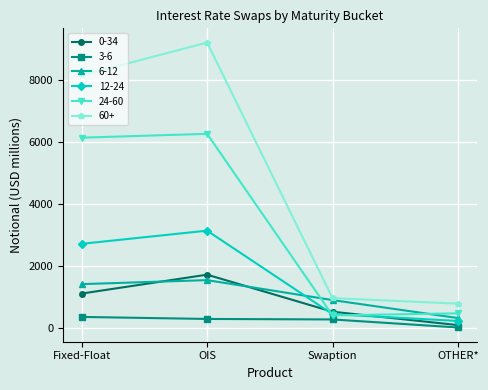

Does the chart have visible grid lines?

Yes